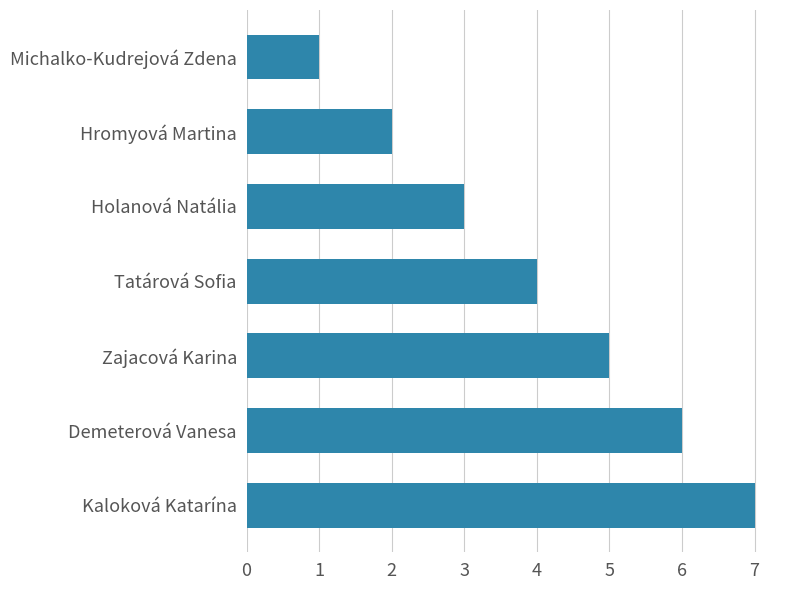

At which label is the value closest to 4?

Tatárová Sofia